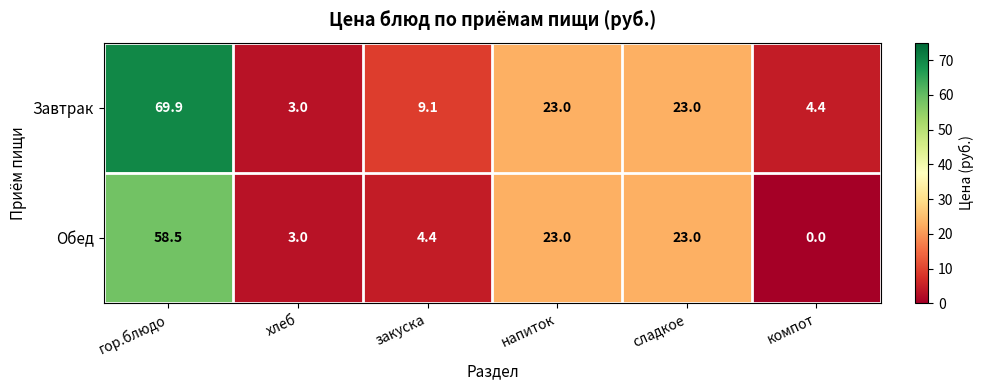

Is it true that Обед equals 3.0 at хлеб?

True